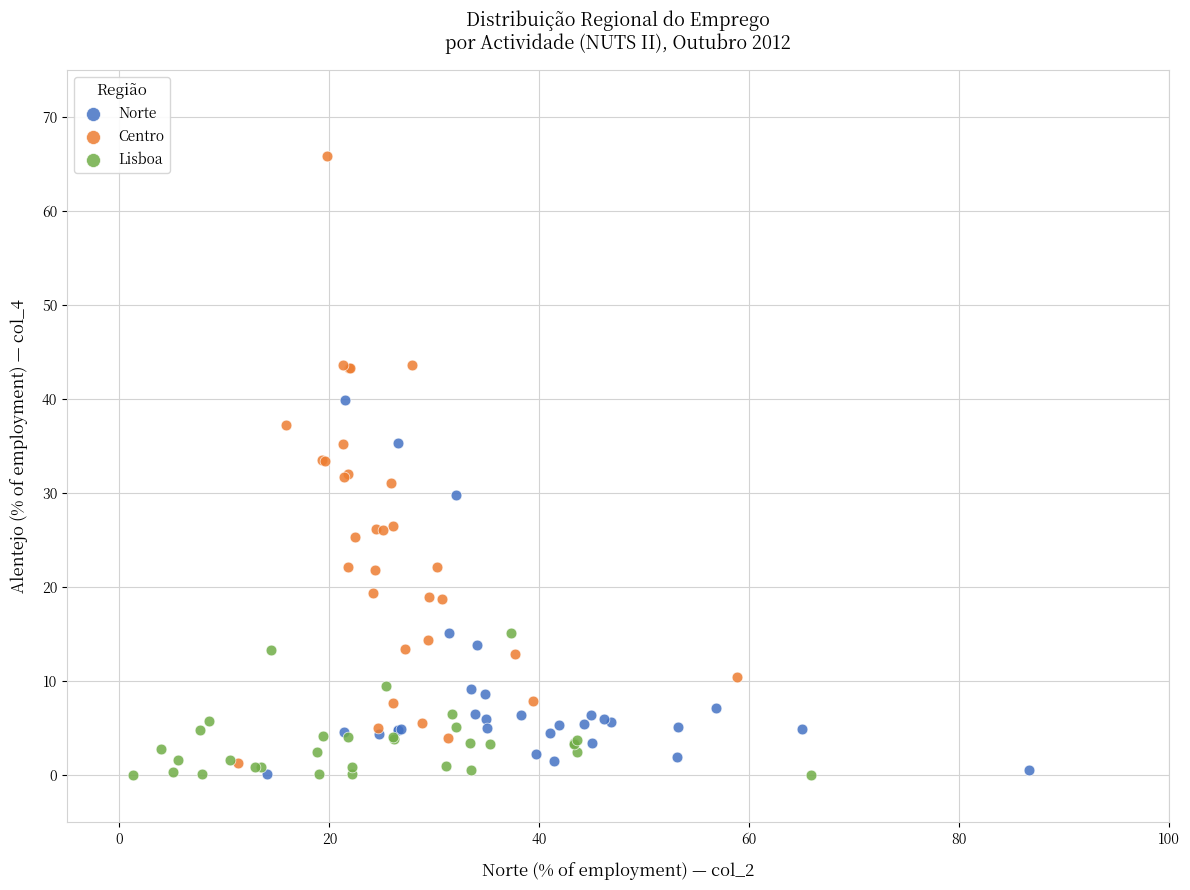

Which series has the largest Y range (max minus min)?

Centro